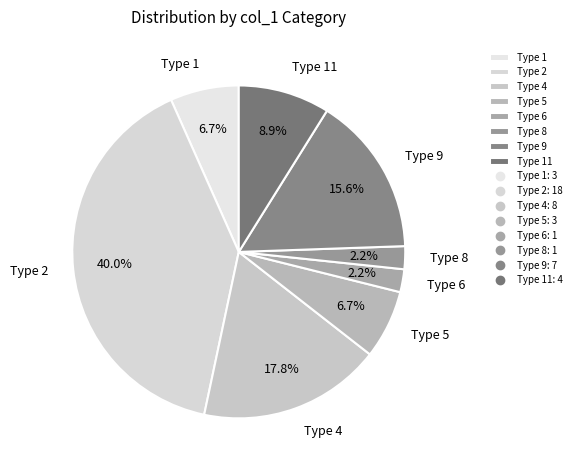

How many segments does this pie chart have?

8